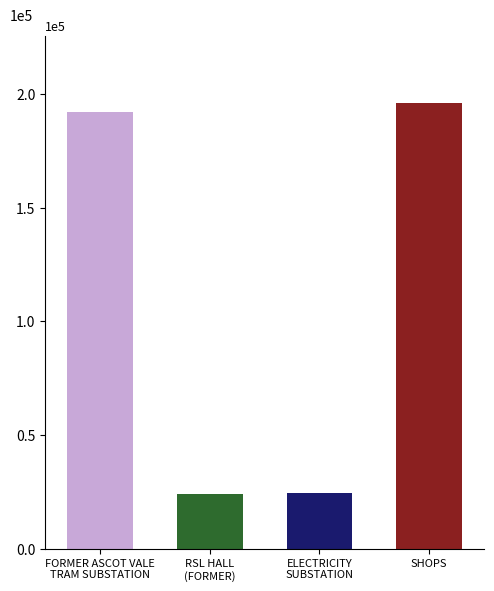

What is the value of the 3rd bar from the left?

24281